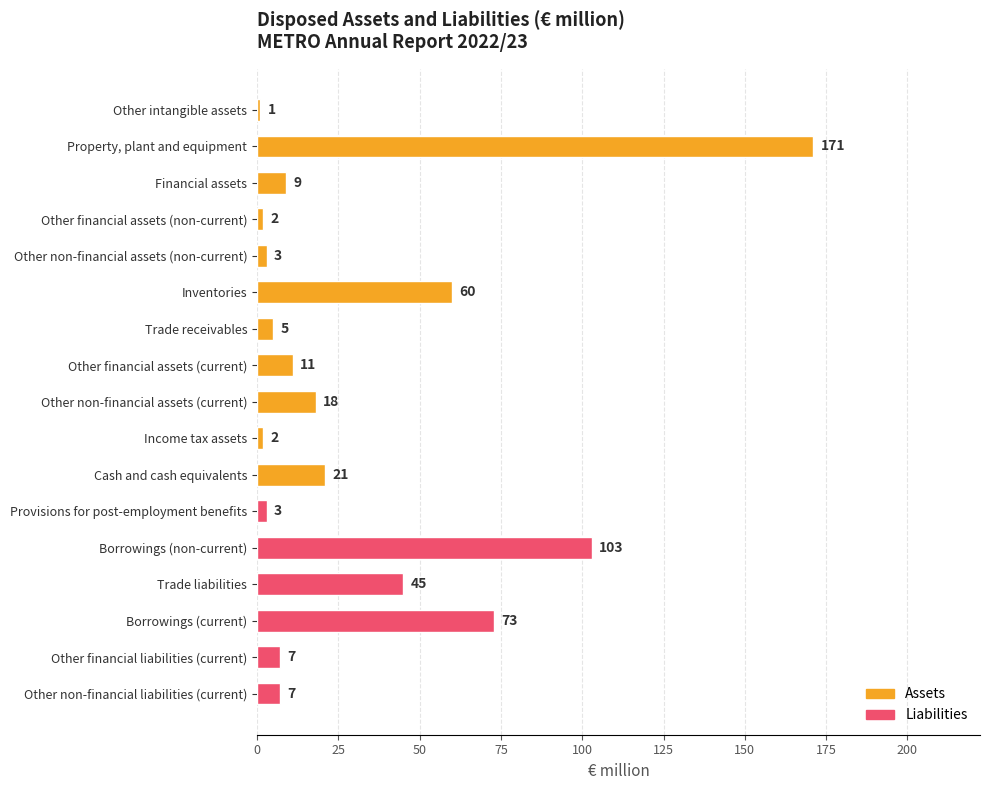

Approximately how many times larger is the value at Financial assets compared to Cash and cash equivalents?

0.4